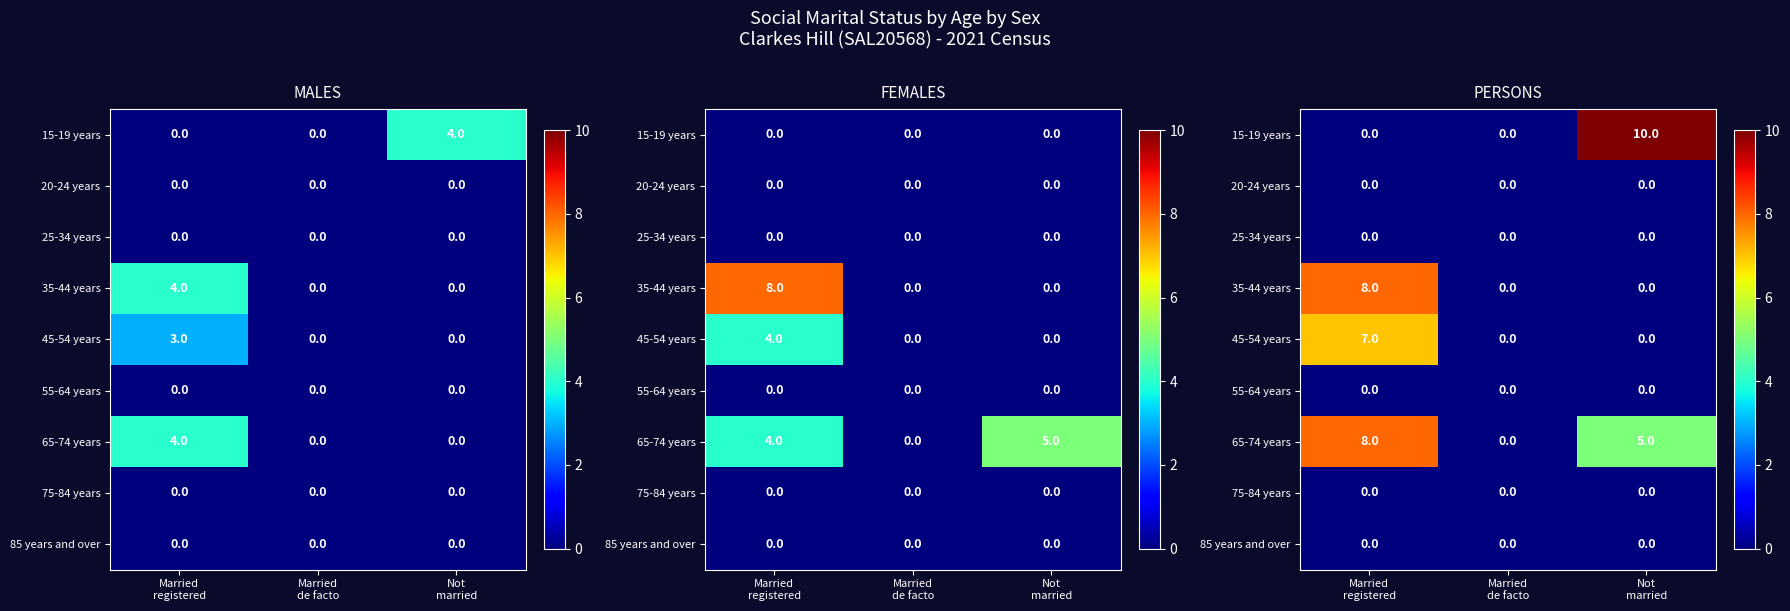

At which category is the sum across all series the highest?

Married
registered